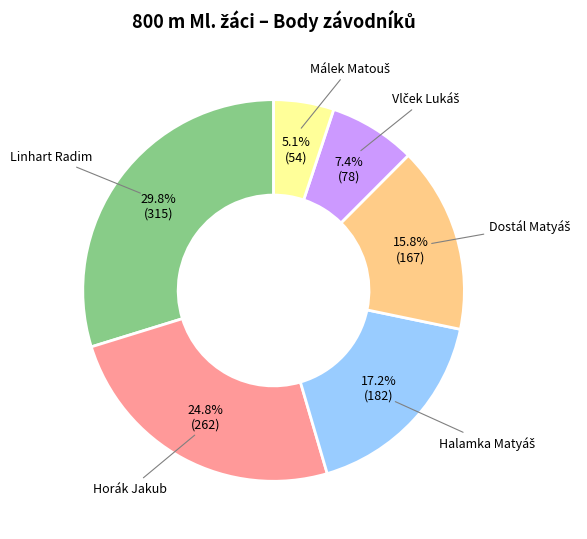

What is the largest slice in the pie chart?

Linhart Radim